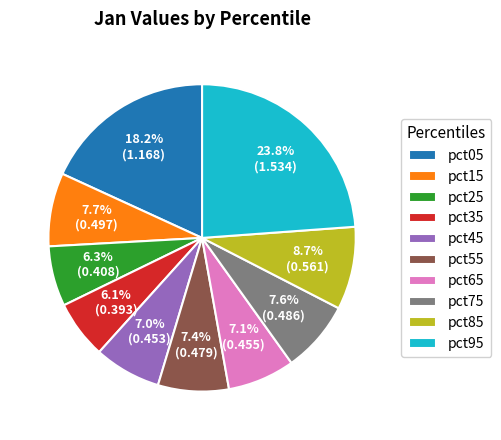

To the nearest percent, what portion does pct75 represent?

8%